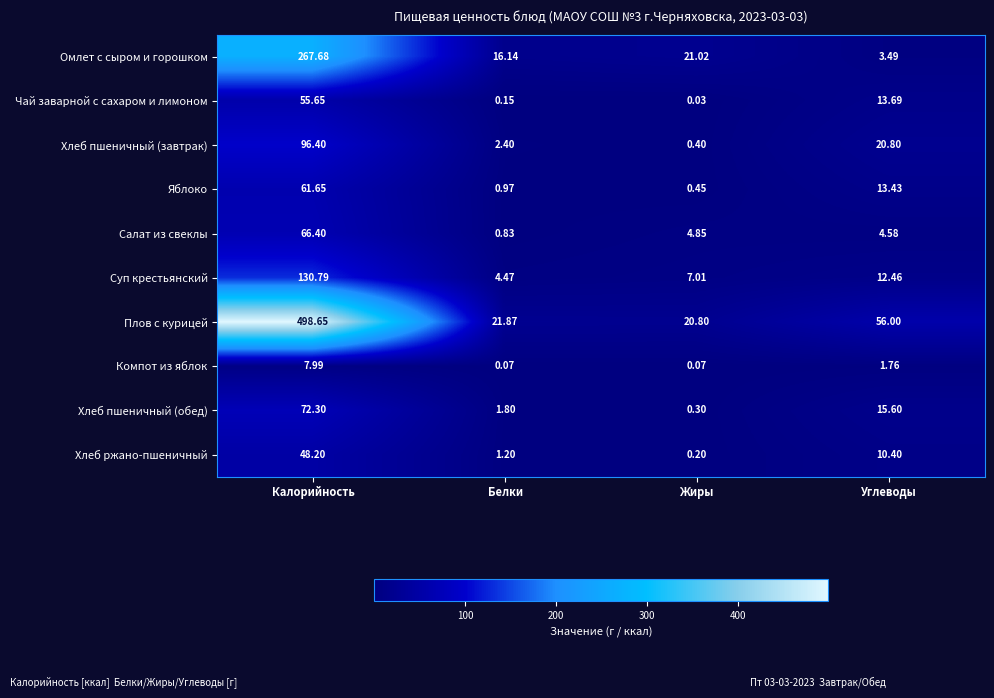

What is the total value across all series at Белки?

49.9